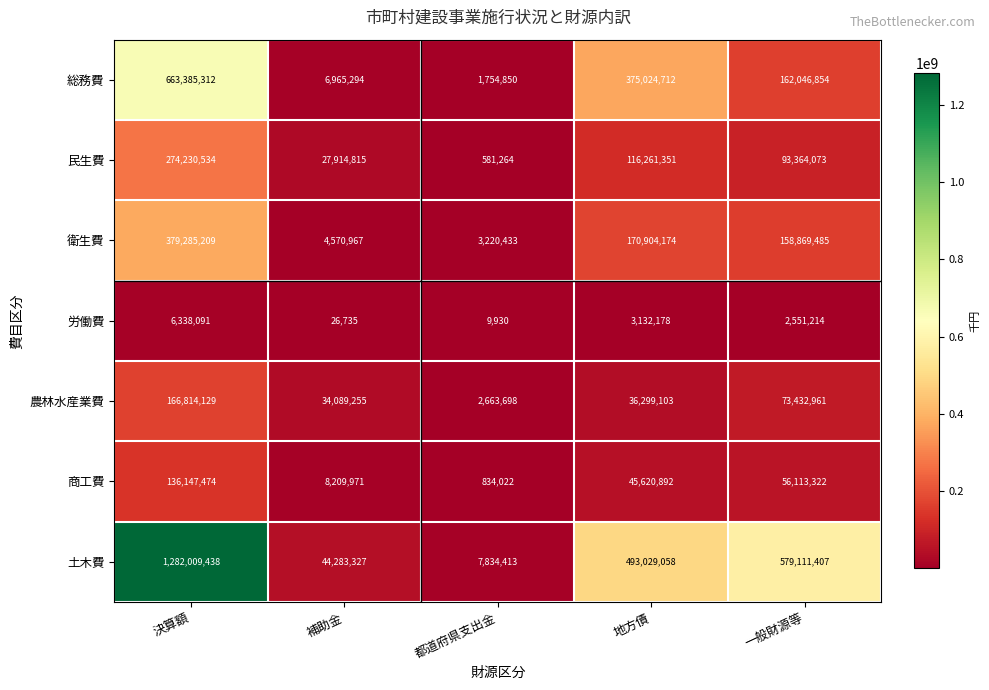

Rank the series at 決算額 from highest to lowest value.

土木費, 総務費, 衛生費, 民生費, 農林水産業費, 商工費, 労働費